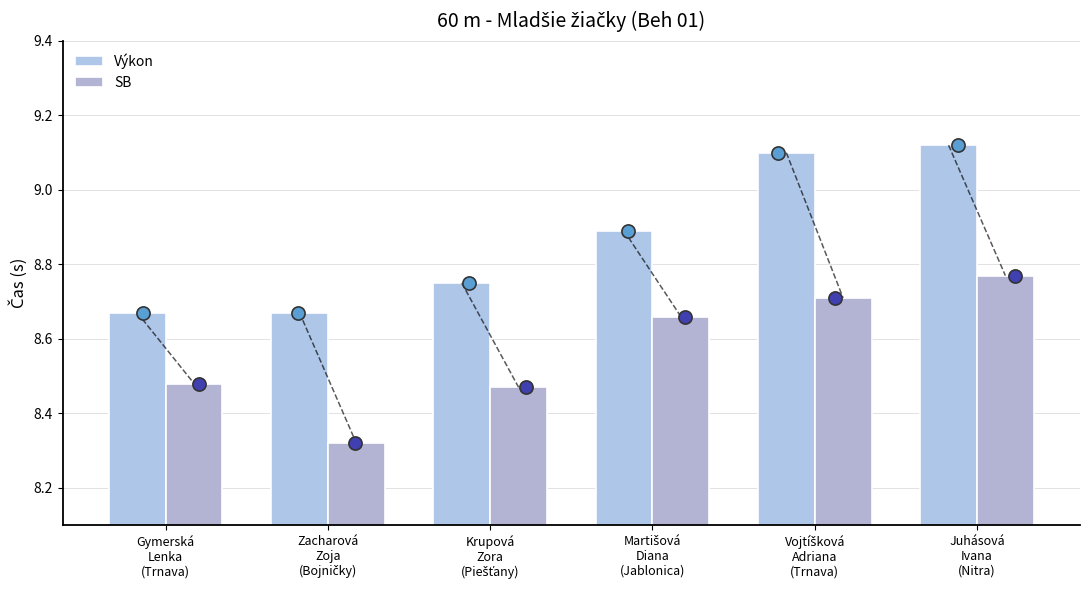

Which series has the largest Y range (max minus min)?

Výkon